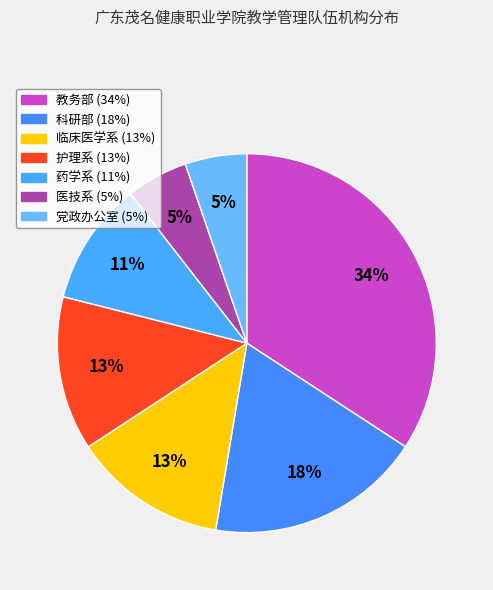

How many segments does this pie chart have?

7